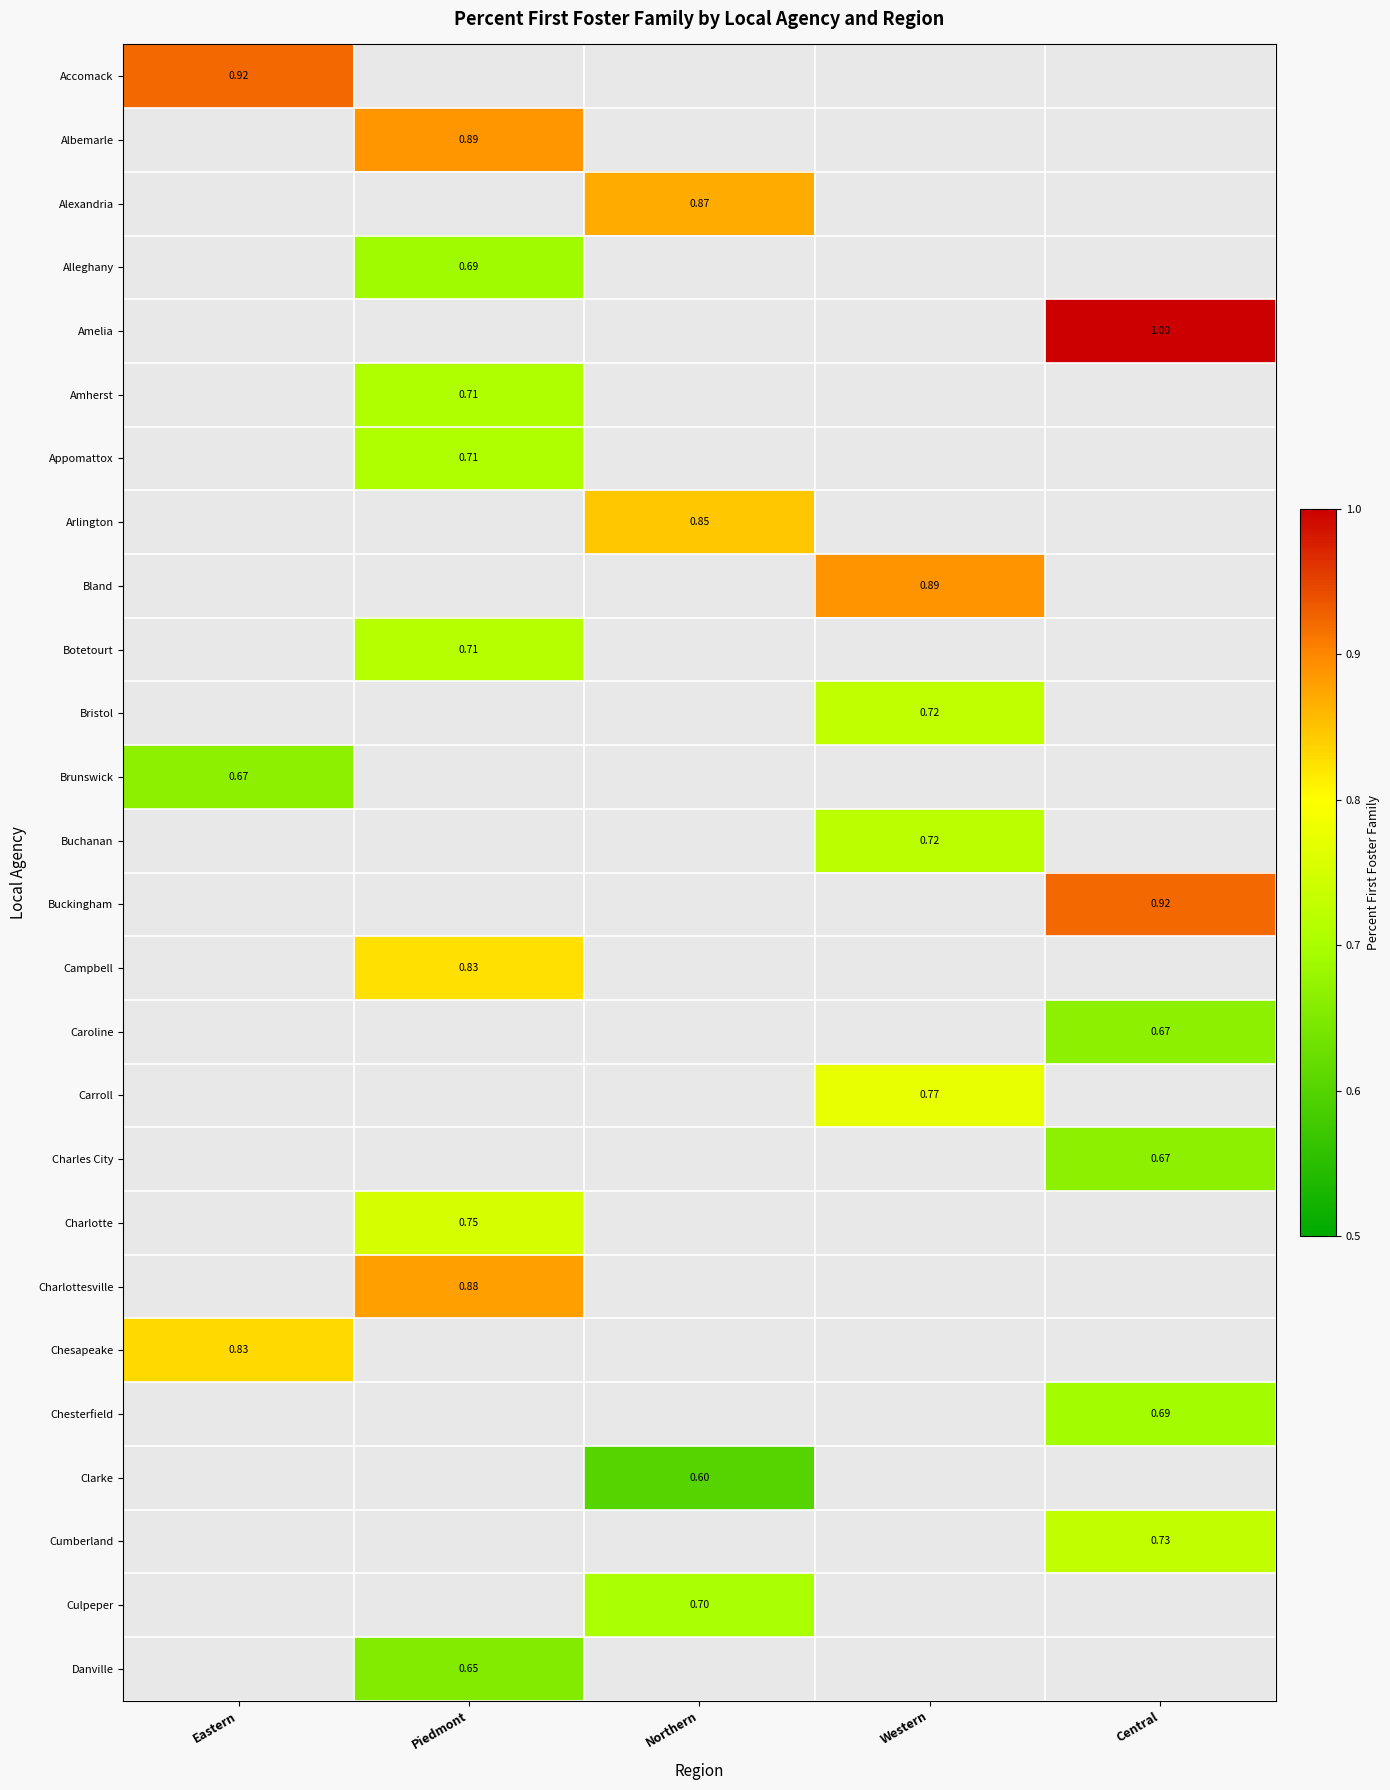

The value of Carroll at Western is 0.8. True or false?

True